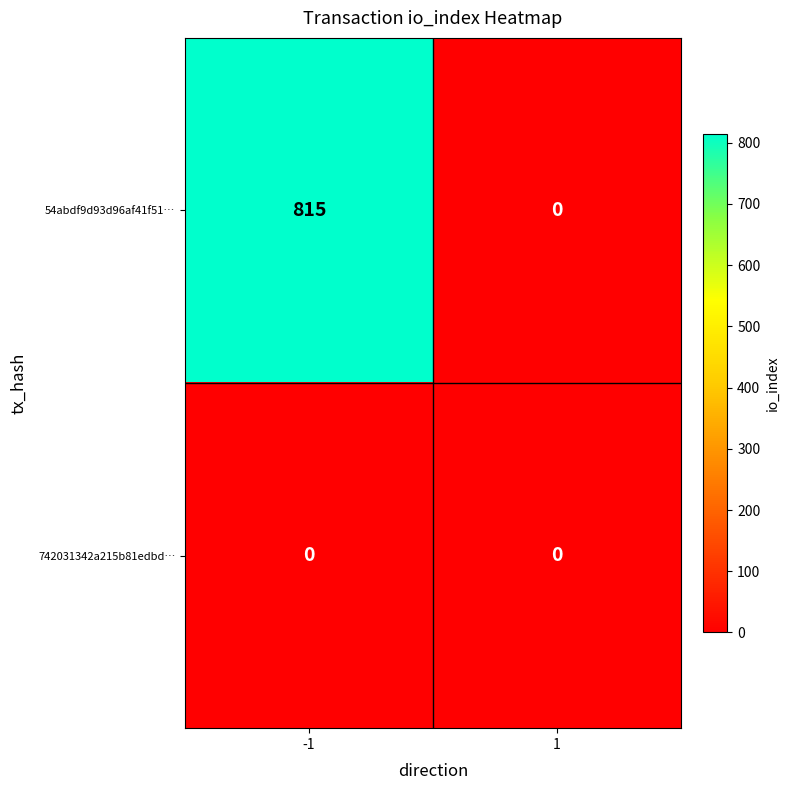

What is the total value across all series at -1?

815